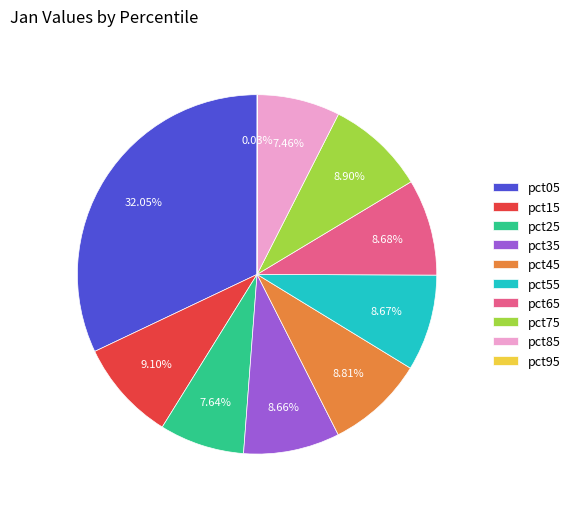

Does pct35 account for over 50% of the chart?

No